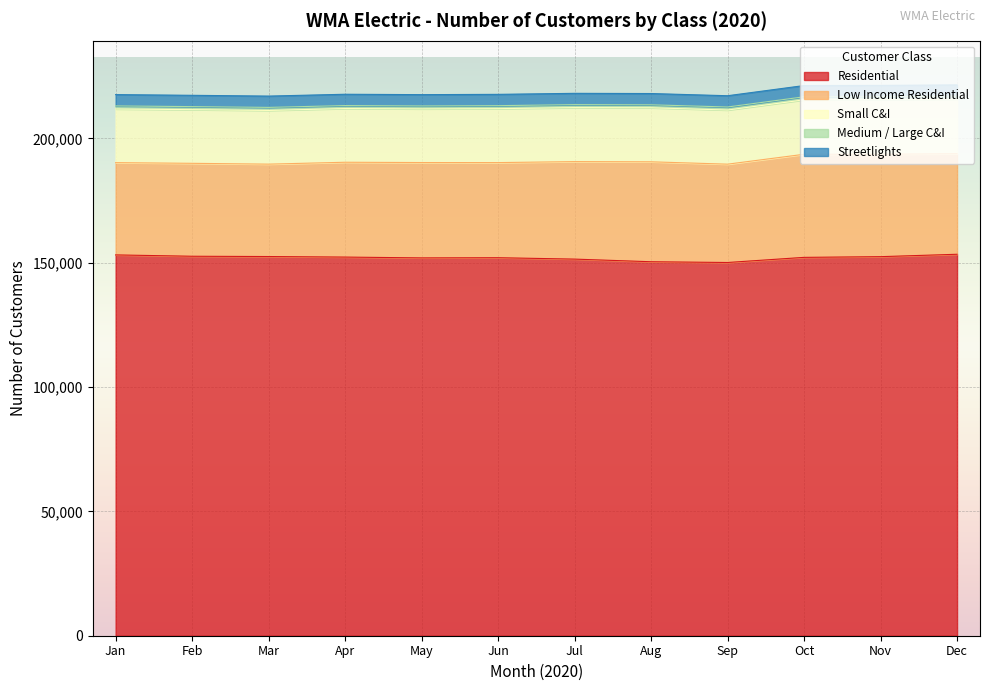

In Medium / Large C&I, how many points are lower than both neighbors (excluding endpoints)?

3